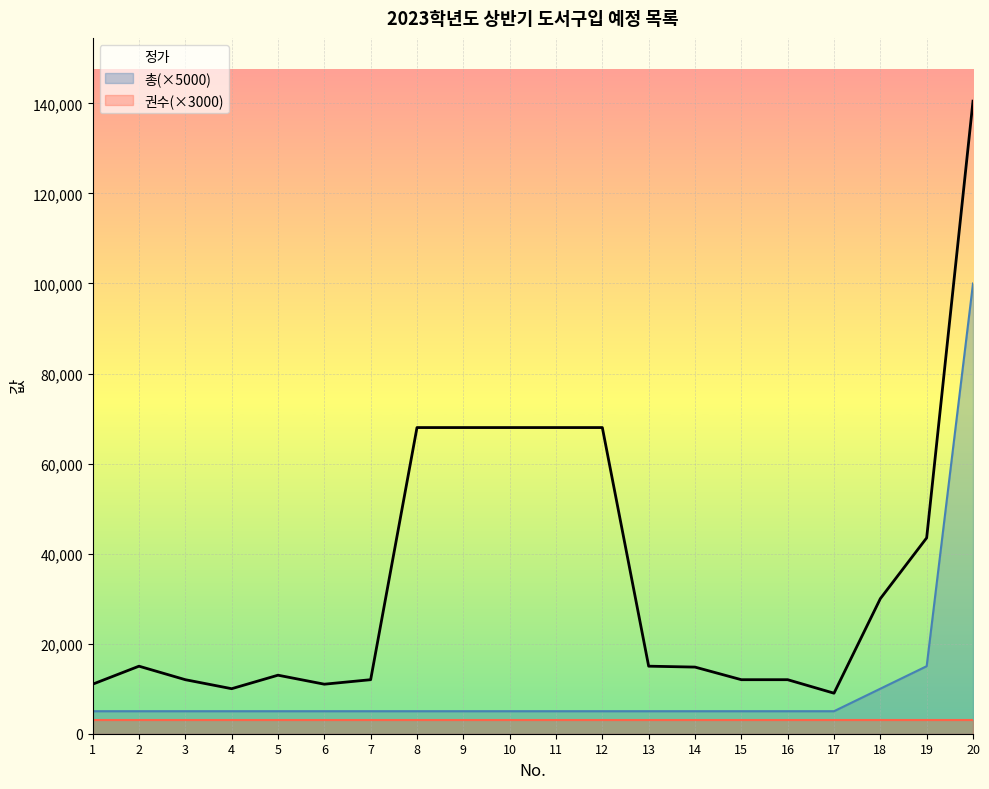

What is the value of the 권수(×3000) point at the 13th from the left?

3000